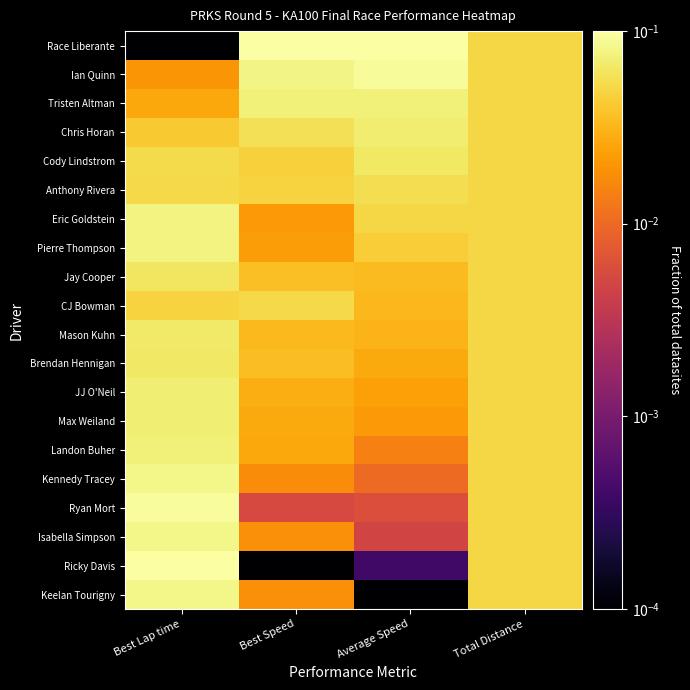

What is the maximum value shown in the chart?

0.1